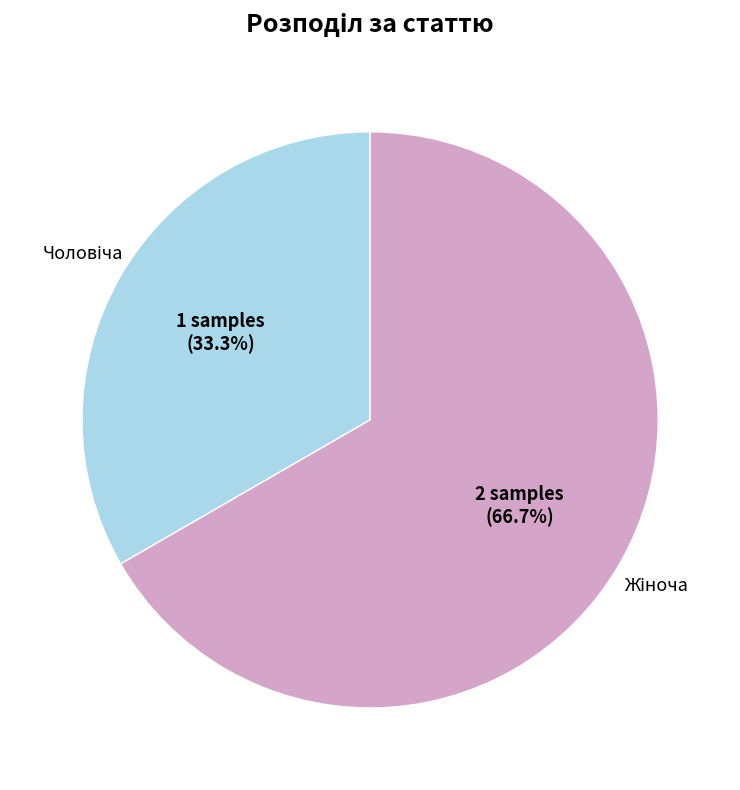

To the nearest percent, what is the average slice percentage?

50%